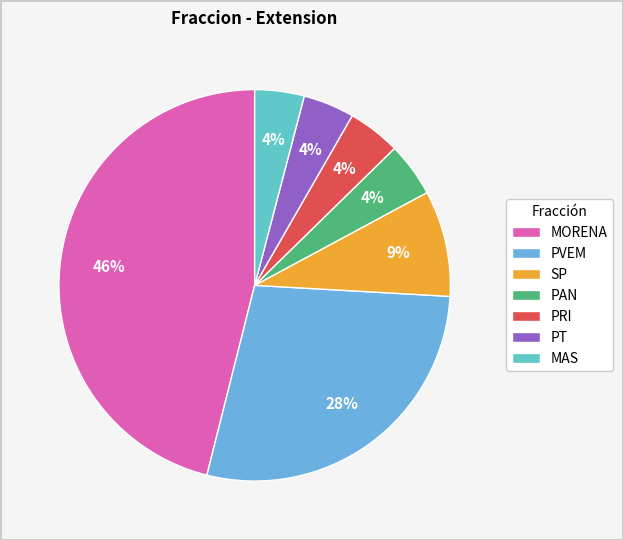

Which has a higher value, MAS or PAN?

PAN